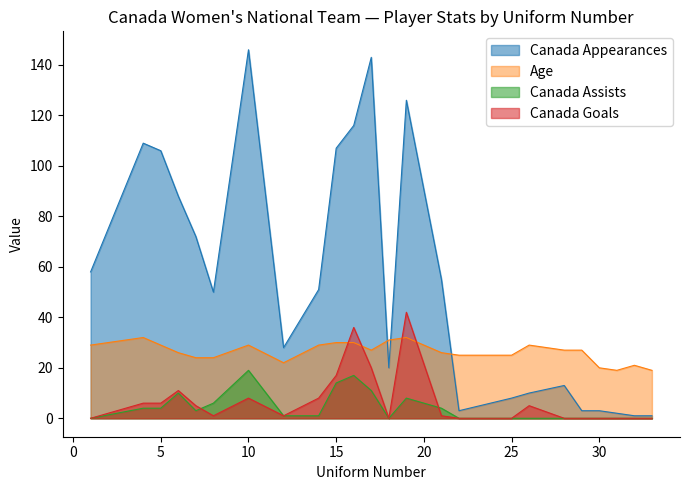

True or false: Canada Appearances and Age cross at least once.

True